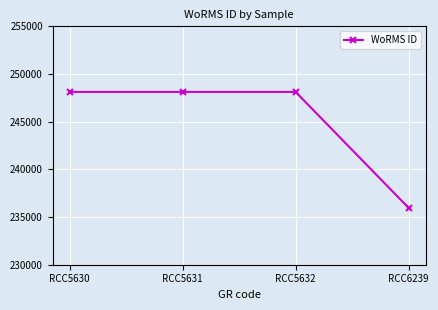

The value at RCC5630 is 248124. True or false?

True